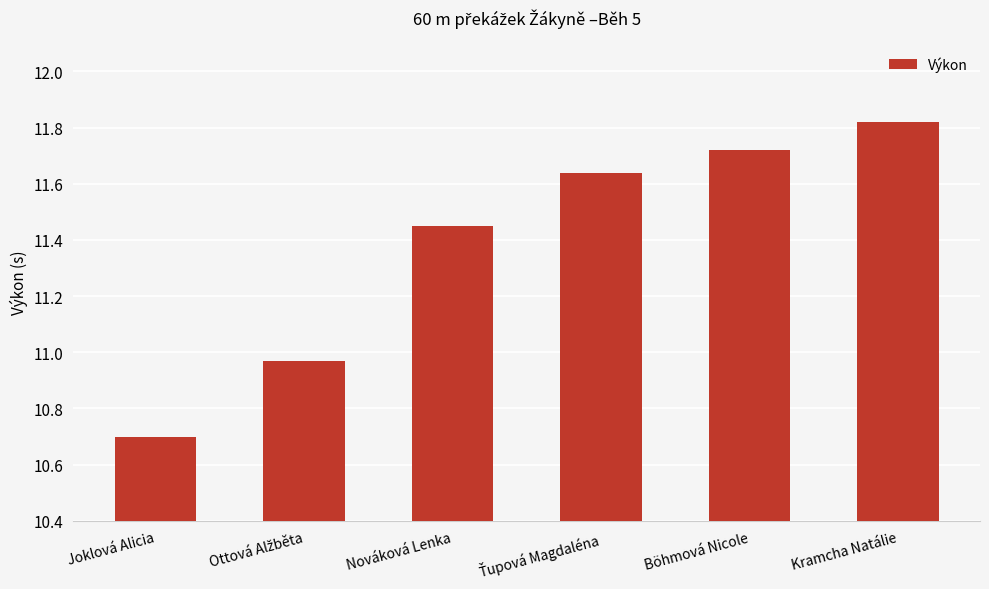

What is the sum of all values?

68.3